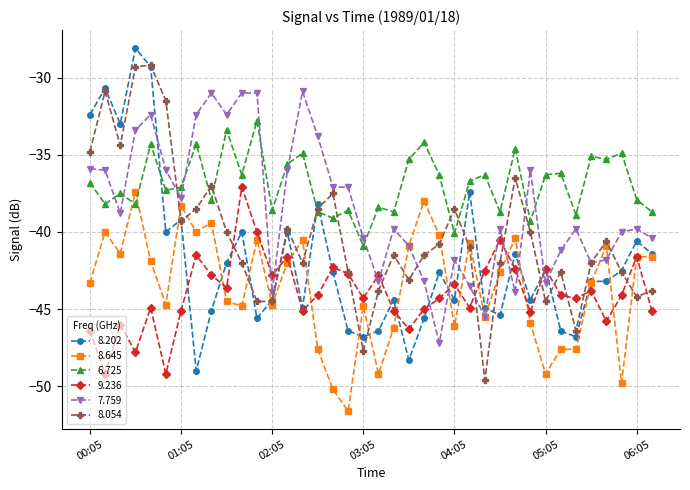

What is the value of the 8.202 point at the 6th from the left?

-40.0